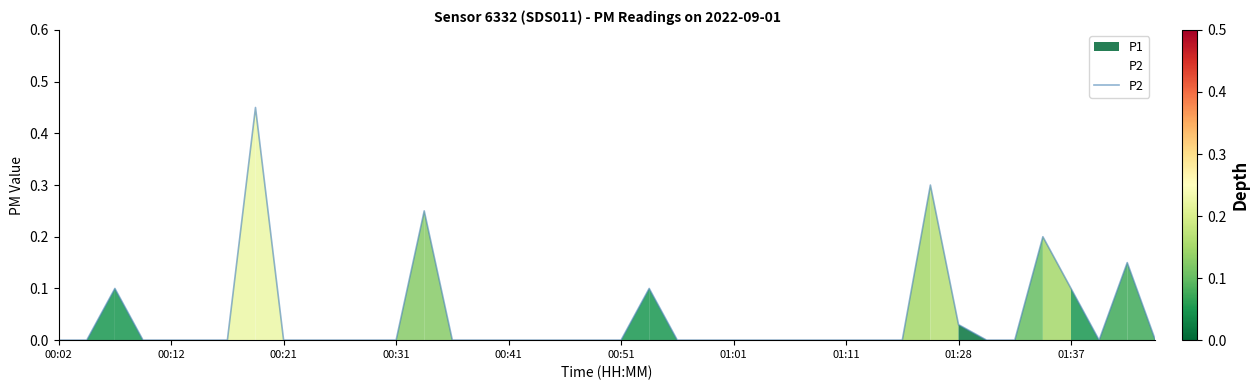

How many categories are shown in the chart?

40